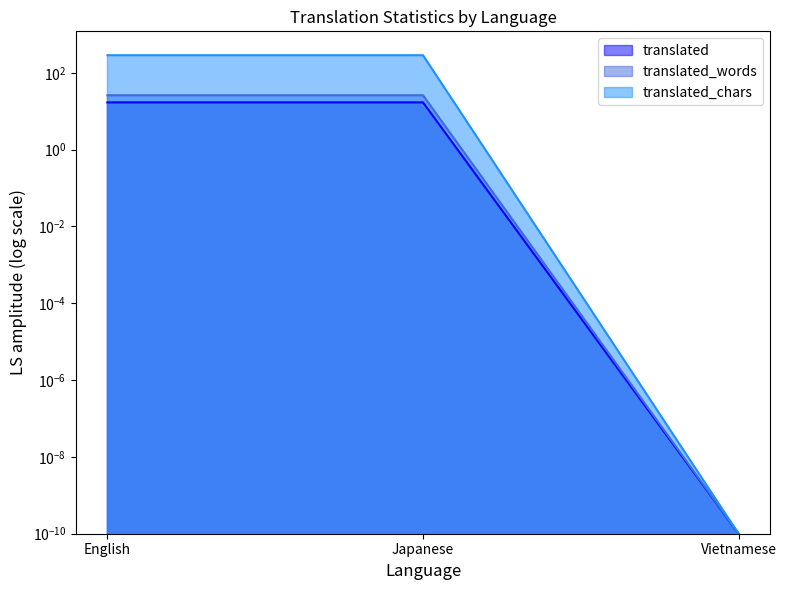

Between English and Vietnamese, which is larger?

English